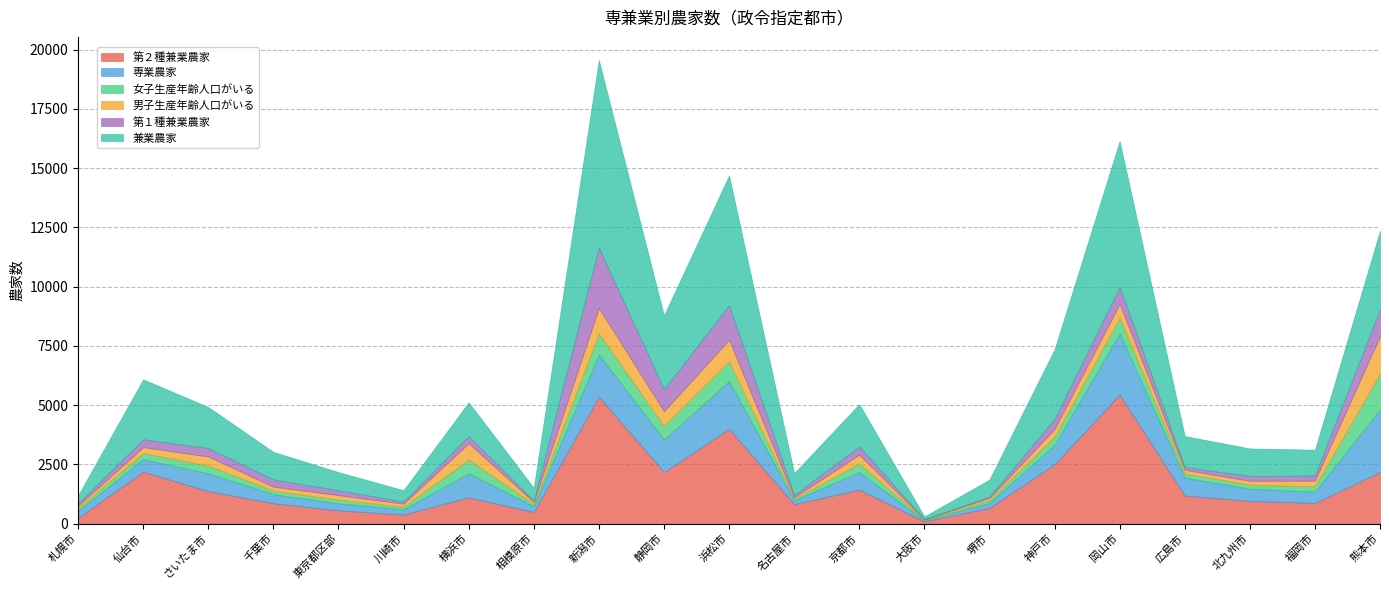

What is the difference between the 専業農家 values at 新潟市 and 名古屋市?

1610